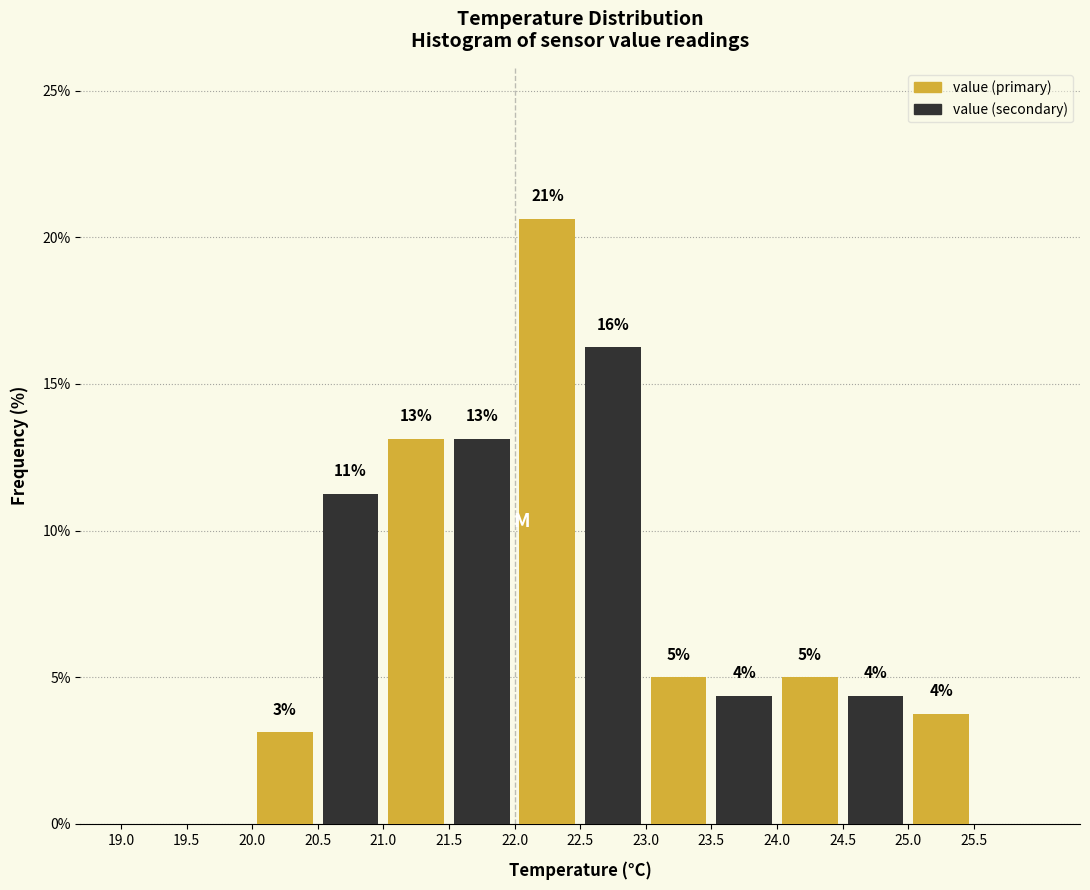

What are all the series names shown in the legend?

value (primary), value (secondary)